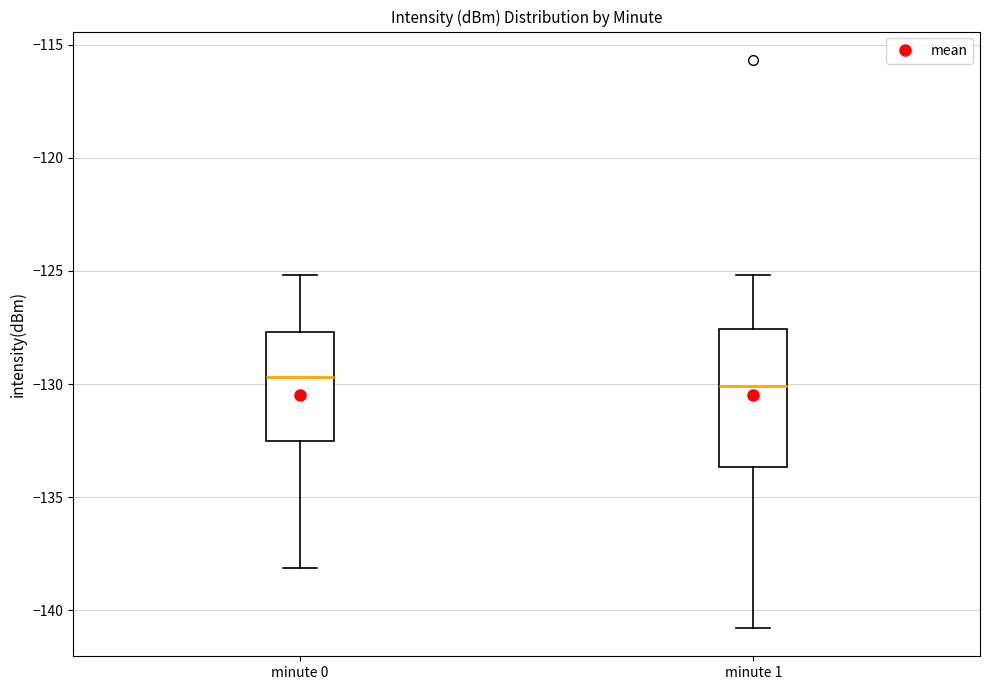

Where is the lower edge of the box for minute 1 on the y-axis? The values are not printed on the chart, so give them approximately, as read against the axis.

-133.5